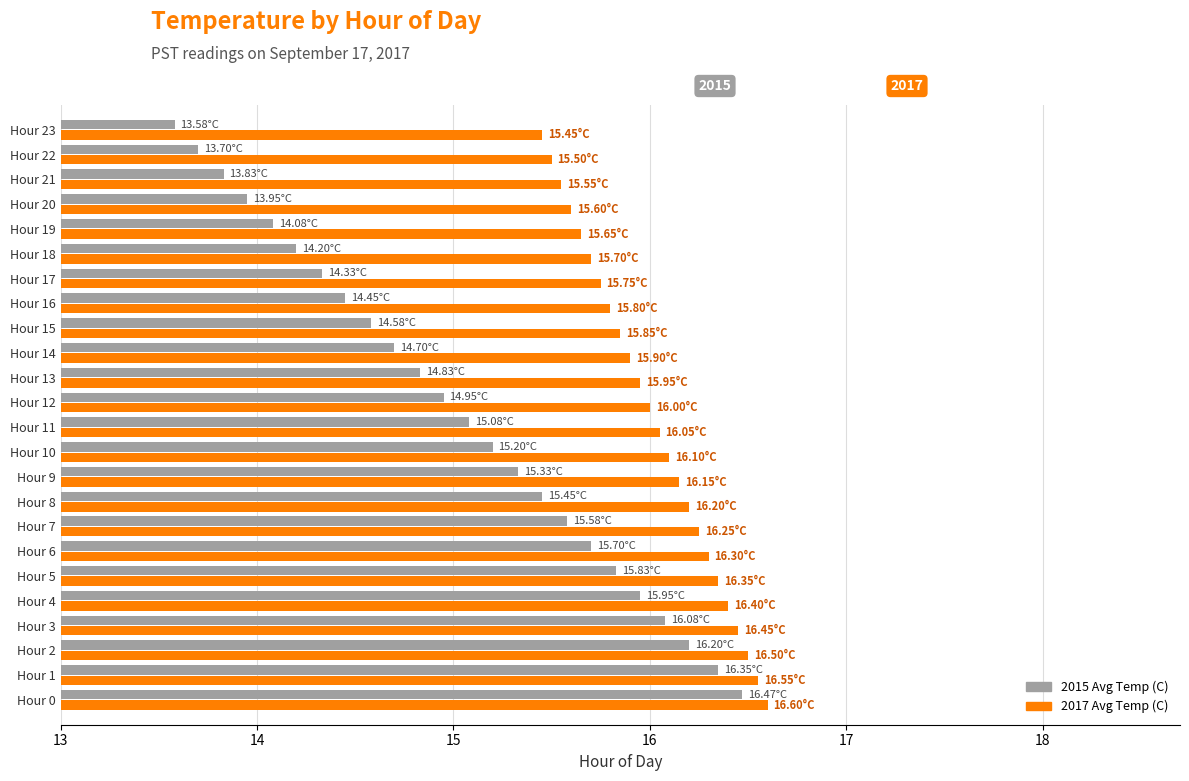

What is the spread (max minus min) of values at Hour 22?

1.8